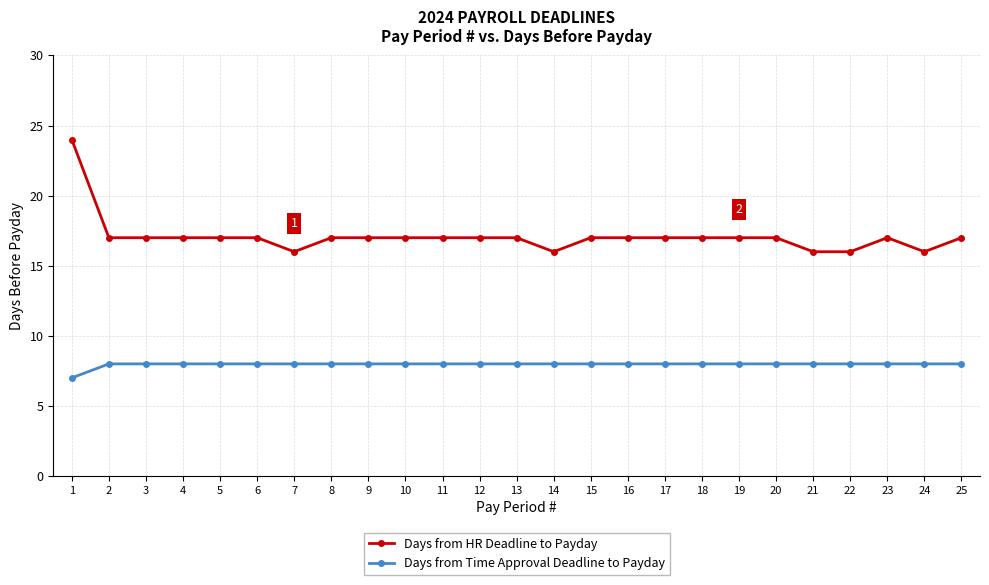

How many distinct data groups are displayed?

2